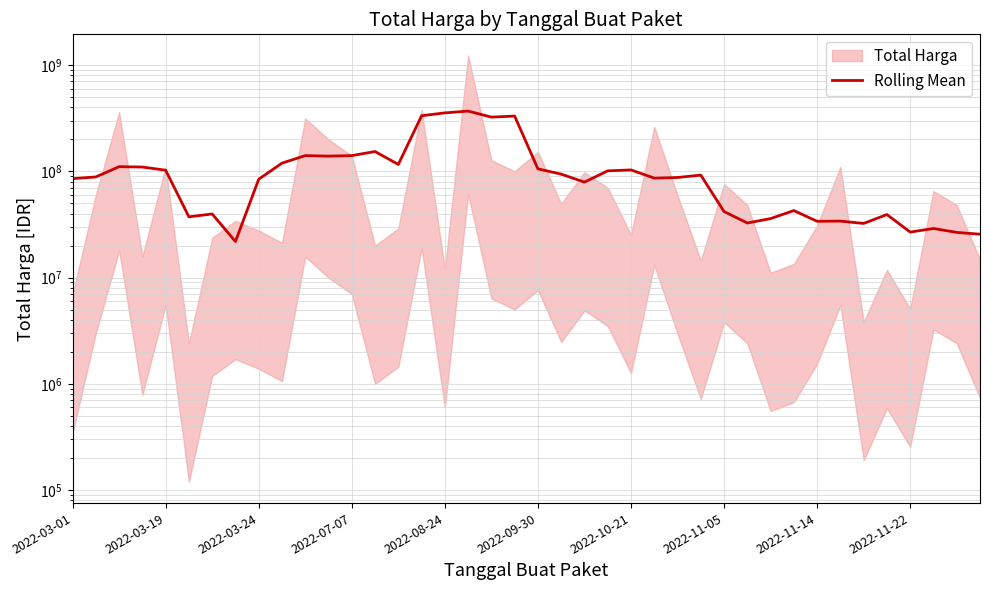

What is the difference between the values at 22 and 35?

39887400